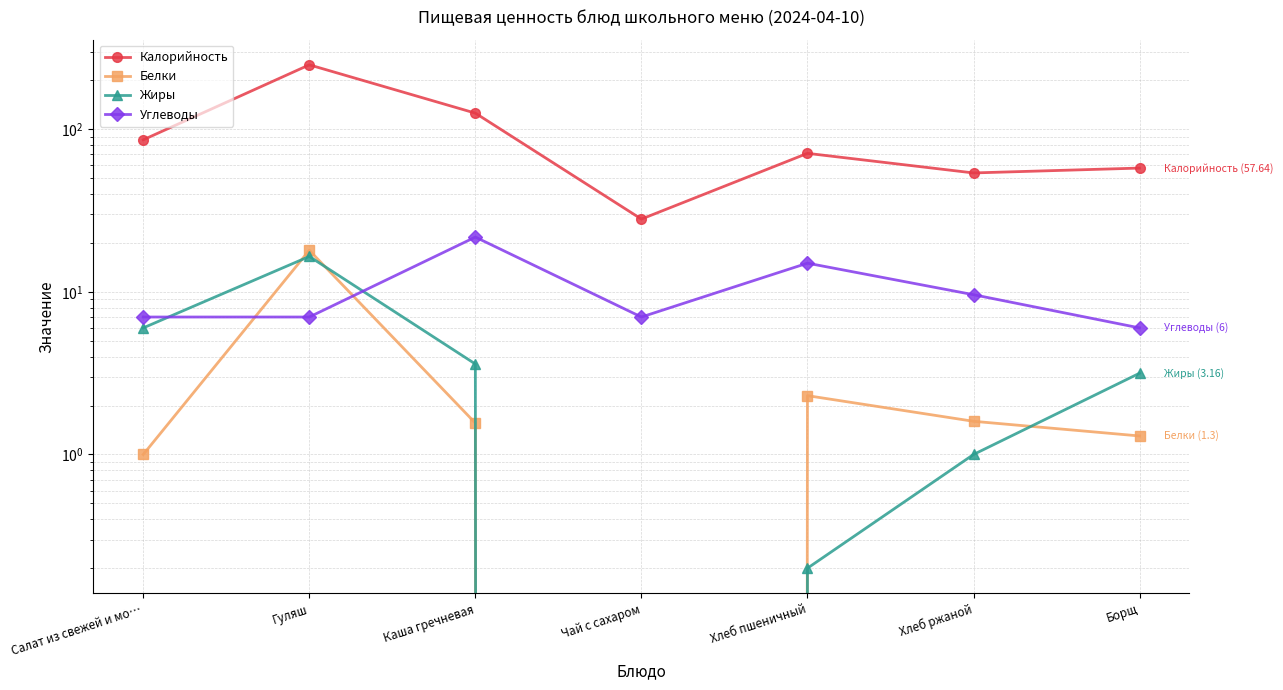

How many times do Белки and Углеводы cross each other?

2